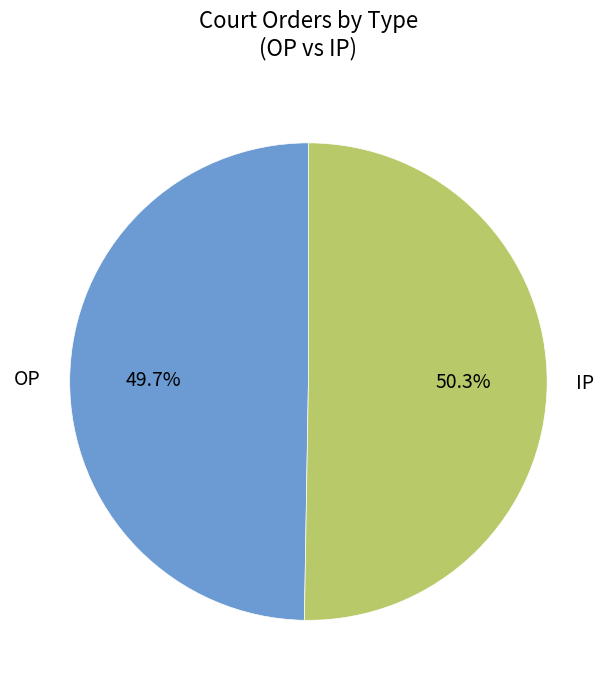

Count the number of slices in the pie.

2